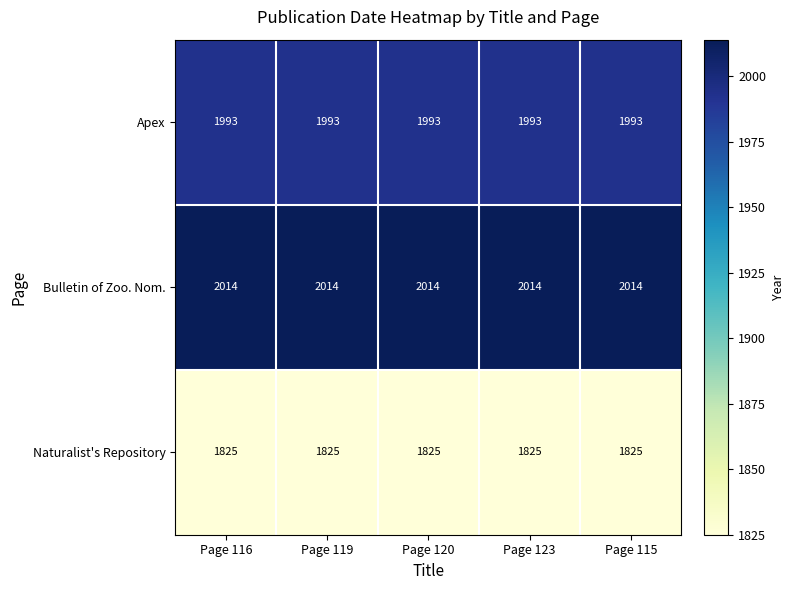

What is the sum of all Bulletin of Zoo. Nom. values?

10070